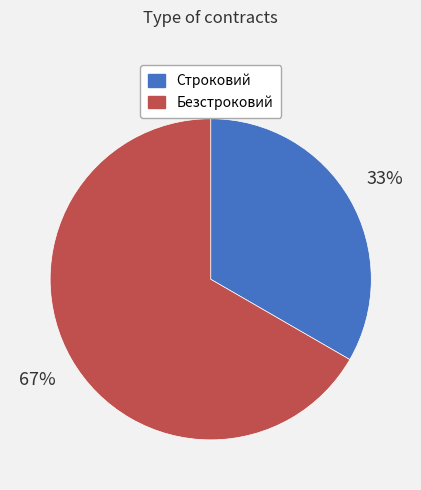

Is it true that Безстроковий is 81% of the pie?

False